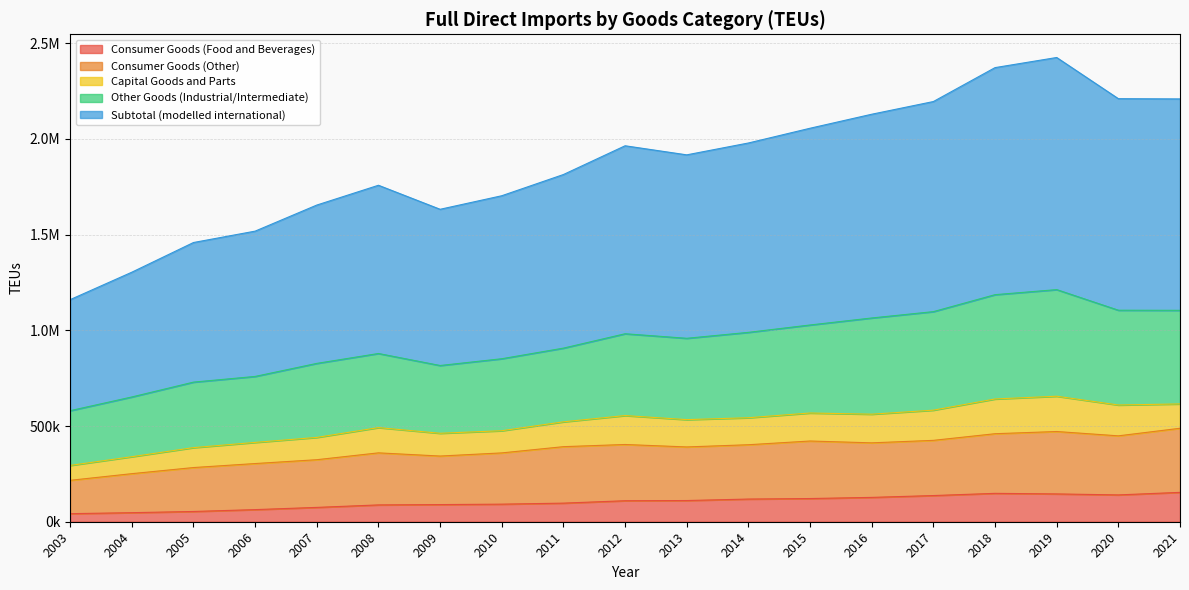

Which series has the largest range (max minus min)?

Subtotal (modelled international)